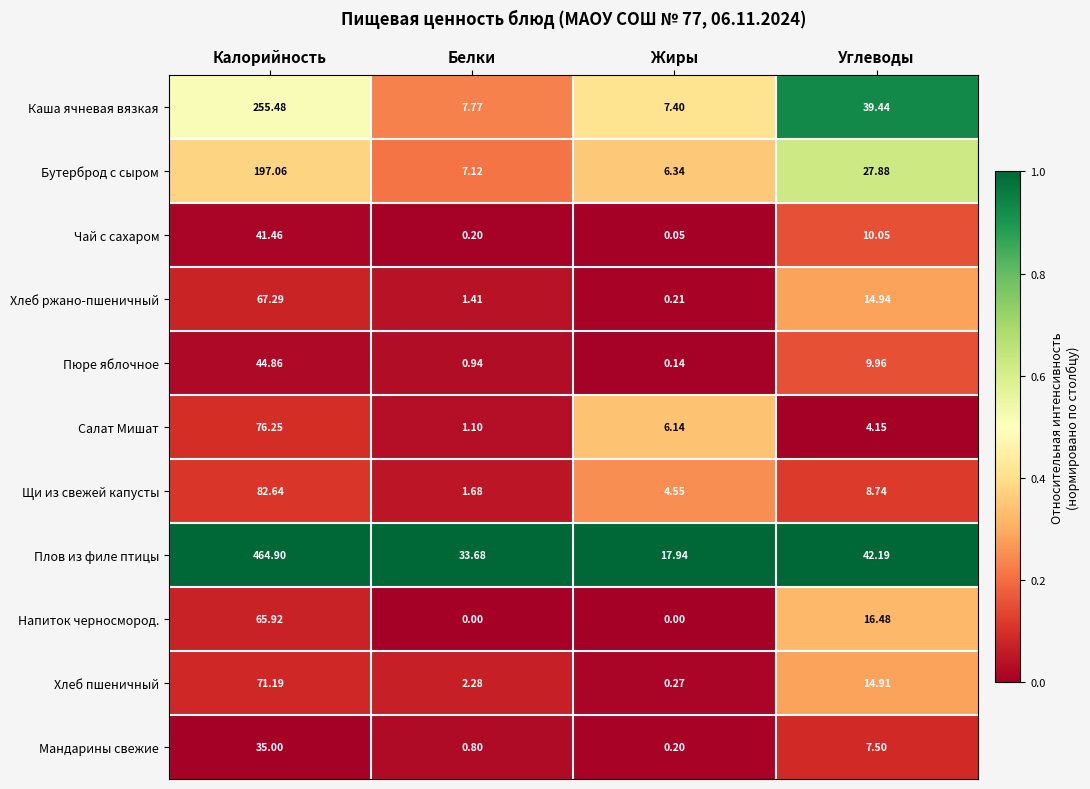

At Калорийность, list the series in order from largest to smallest.

Плов из филе птицы, Каша ячневая вязкая, Бутерброд с сыром, Щи из свежей капусты, Салат Мишат, Хлеб пшеничный, Хлеб ржано-пшеничный, Напиток черносмород., Пюре яблочное, Чай с сахаром, Мандарины свежие